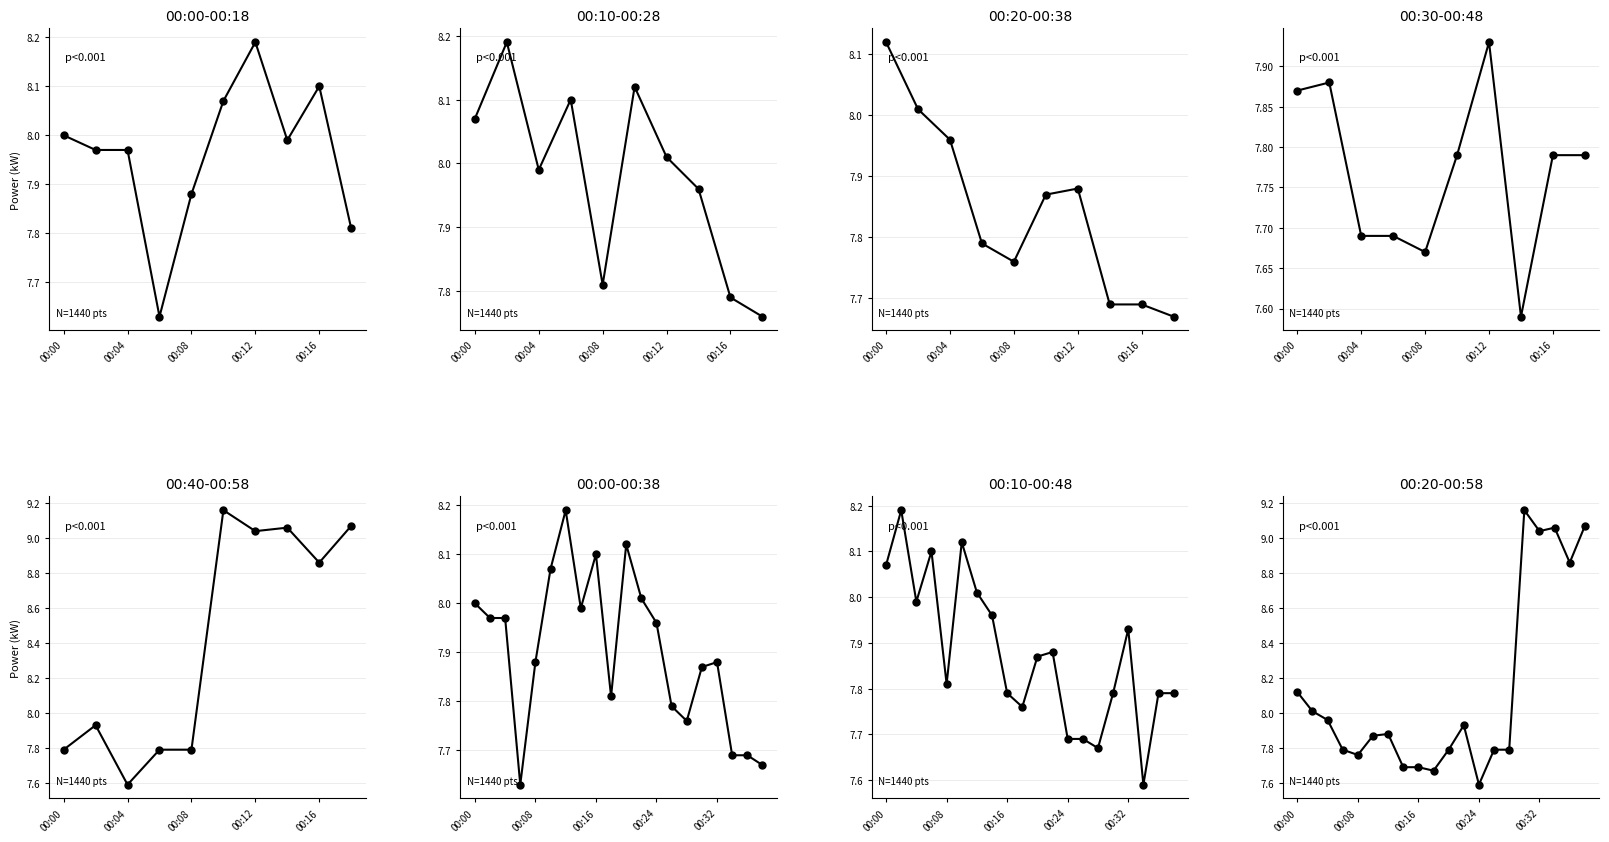

True or false: the data shows 4.3 at 7.

False